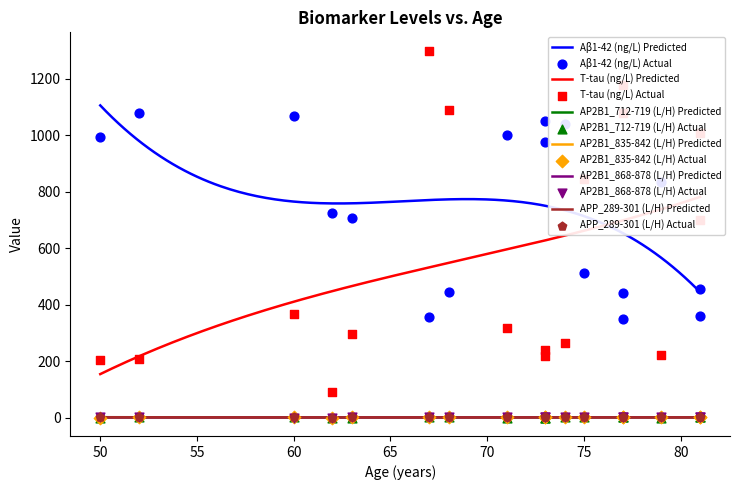

What are all the series names shown in the legend?

Aβ1-42 (ng/L), T-tau (ng/L), AP2B1_712-719 (L/H), AP2B1_835-842 (L/H), AP2B1_868-878 (L/H), APP_289-301 (L/H)